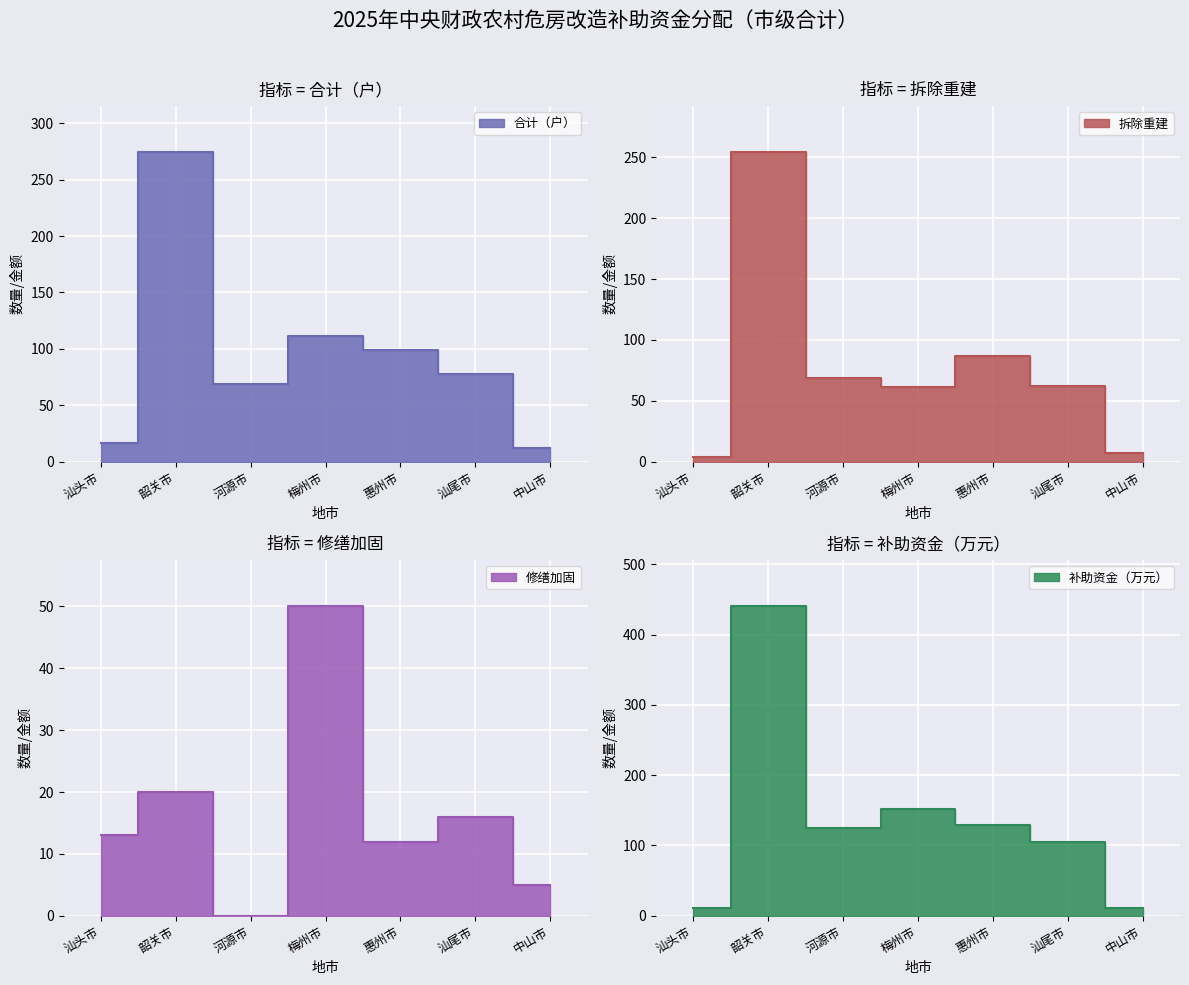

Is the value of 拆除重建 at 汕尾市 greater than the value of 修缮加固 at 惠州市?

Yes